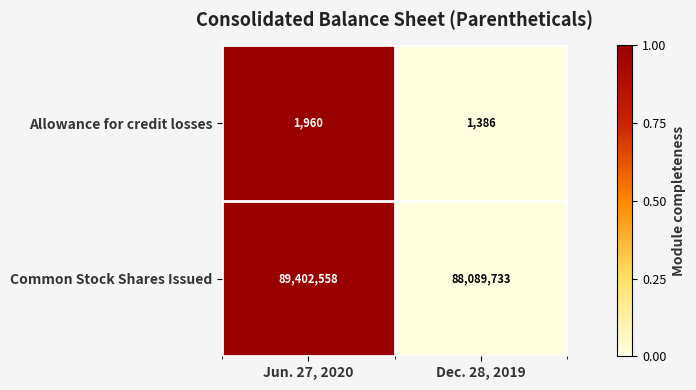

Which series changed the most between Jun. 27, 2020 and Dec. 28, 2019?

Common Stock Shares Issued